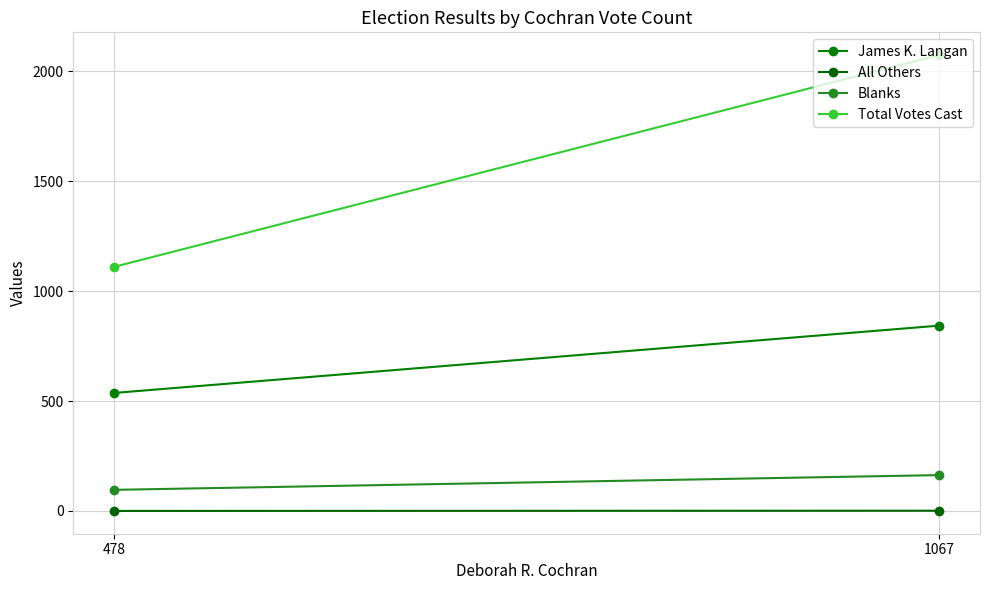

What is the difference between the maximum and minimum values in the Blanks series?

67